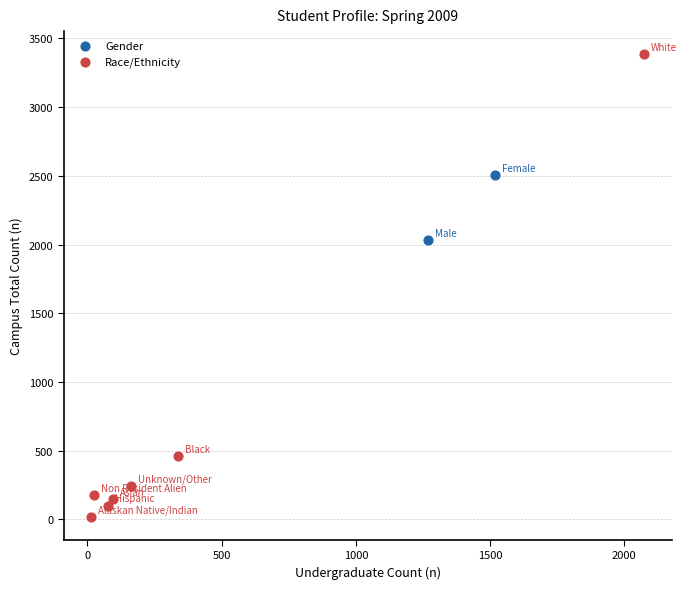

Which series contains the highest Y value?

Race/Ethnicity